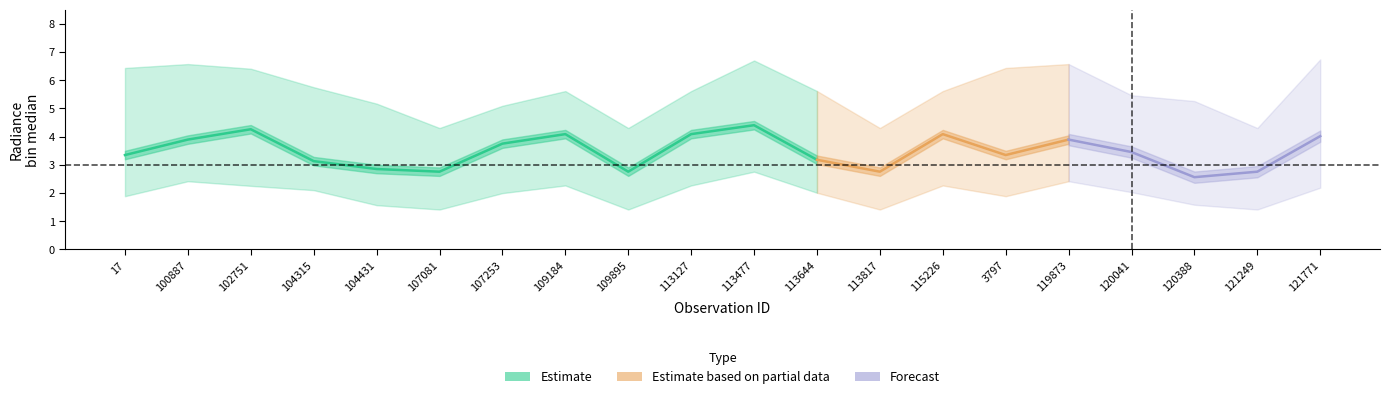

True or false: rade9_bin_mdn and rade9_bin_1q intersect in this chart.

False